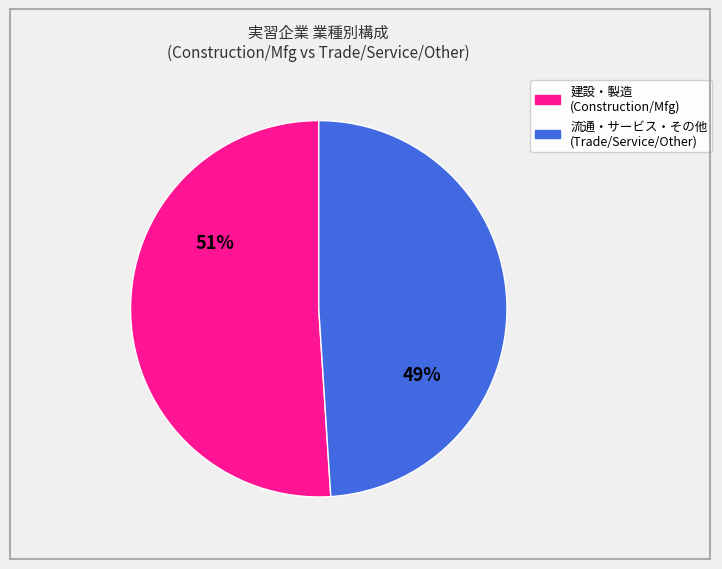

To the nearest percent, what is the average slice percentage?

50%